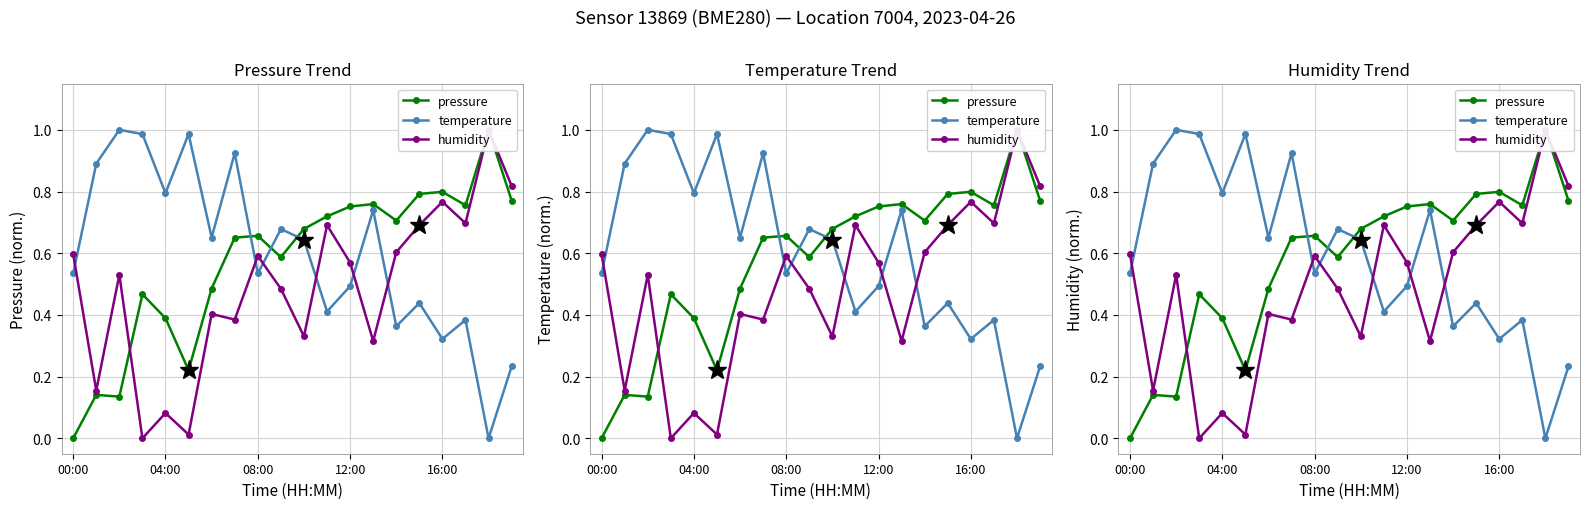

How many interior local valleys does the temperature series have?

7